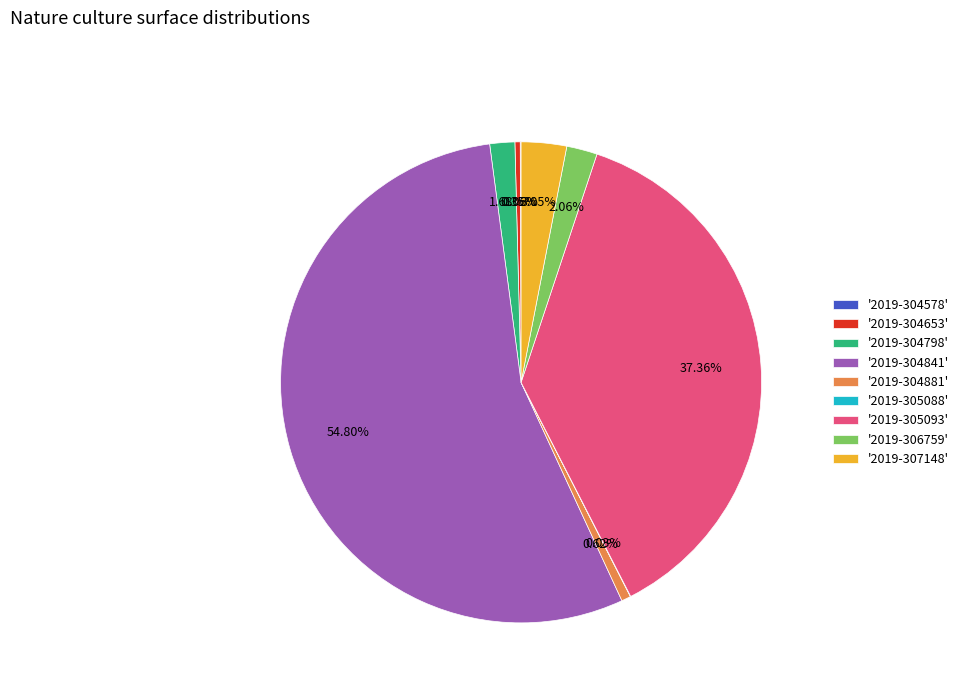

Which slice is the largest?

'2019-304841'